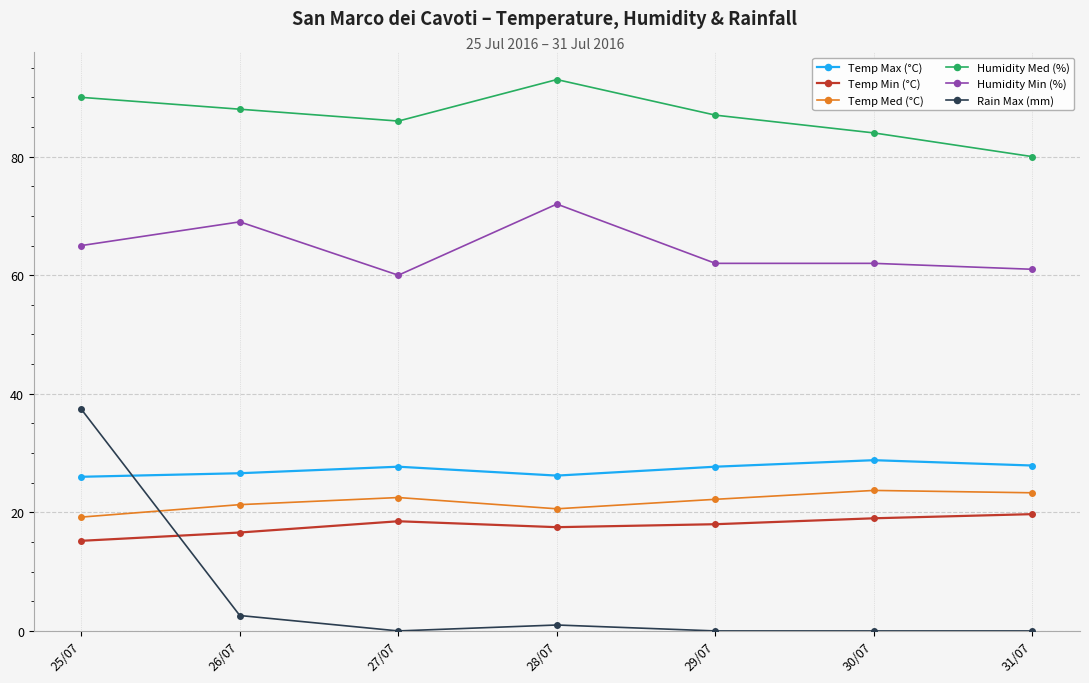

What is the greatest value displayed?

93.0